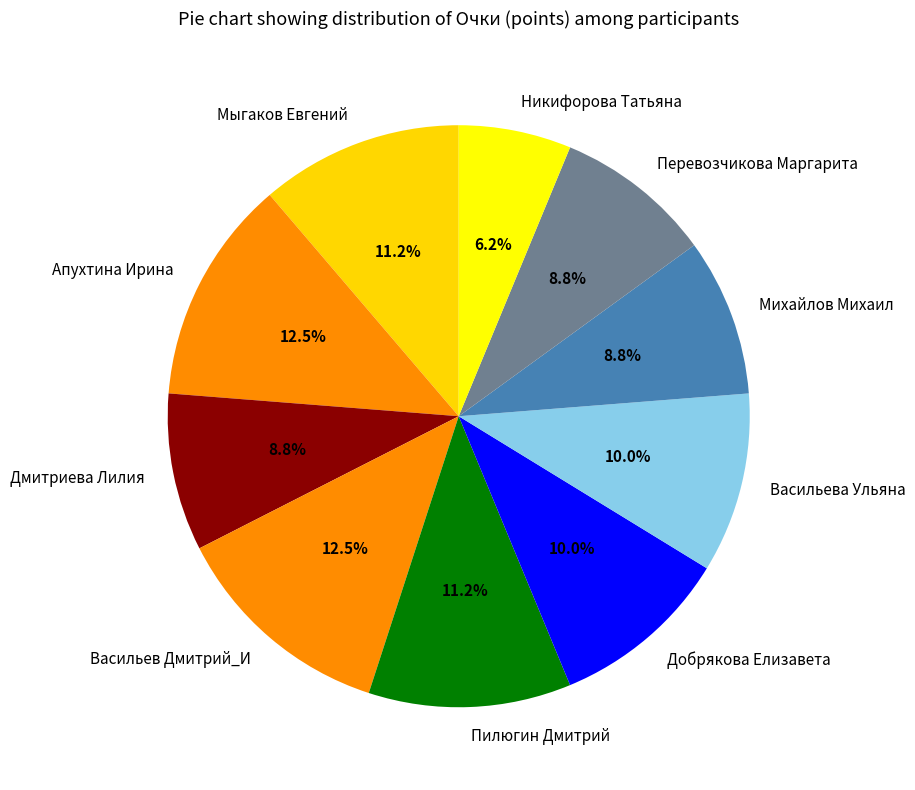

What is the smallest slice in the pie chart?

Никифорова Татьяна